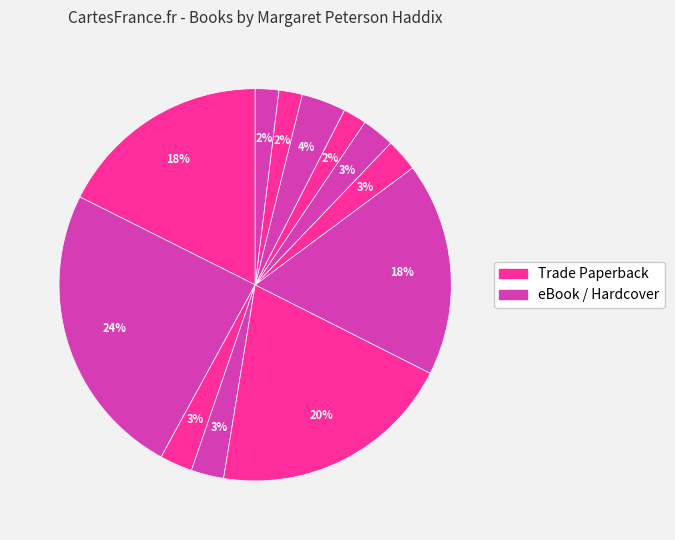

Count the number of slices in the pie.

12